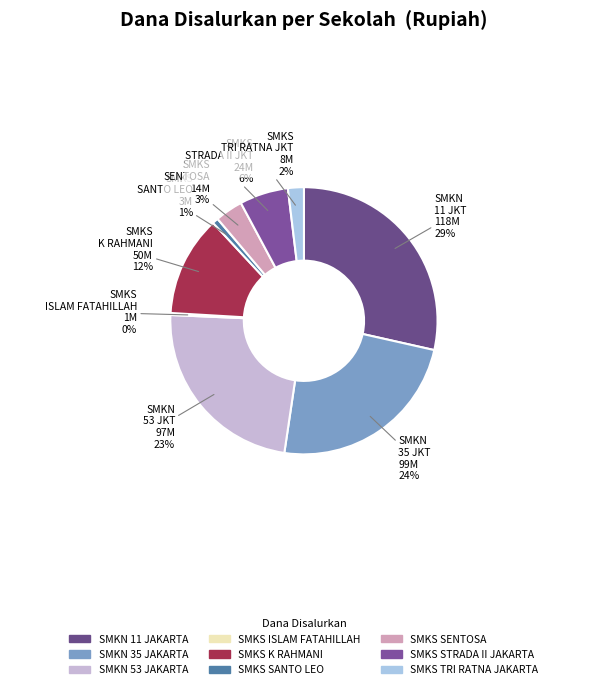

How many segments does this pie chart have?

9